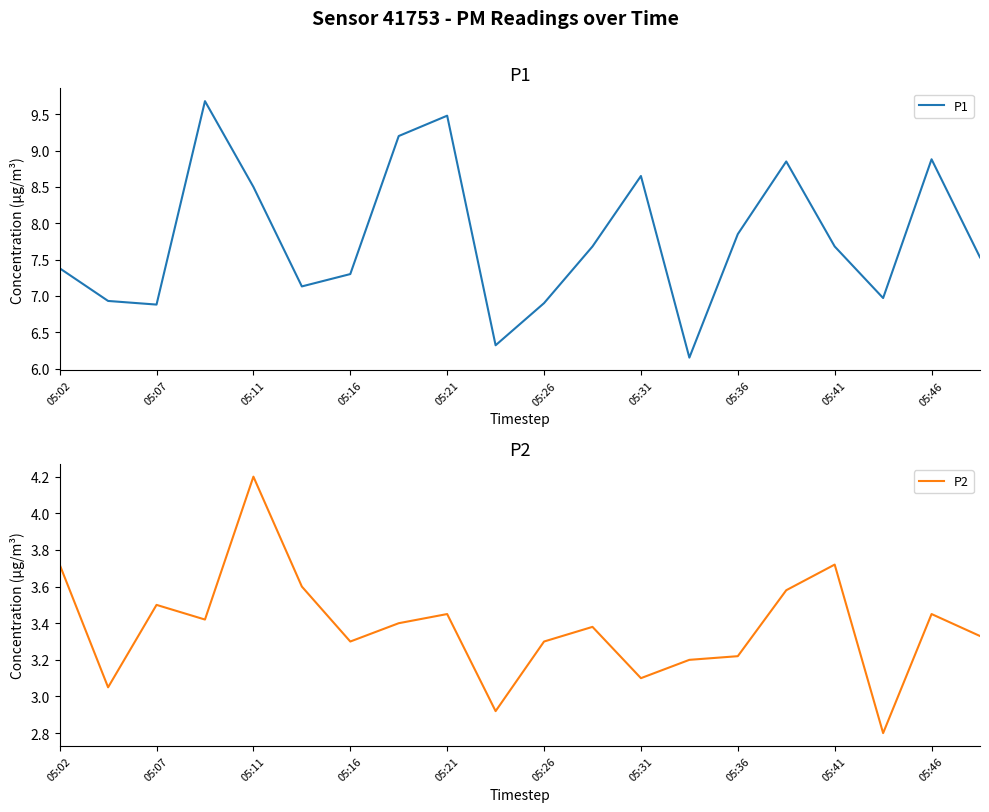

At which label does P2 reach its peak?

05:11